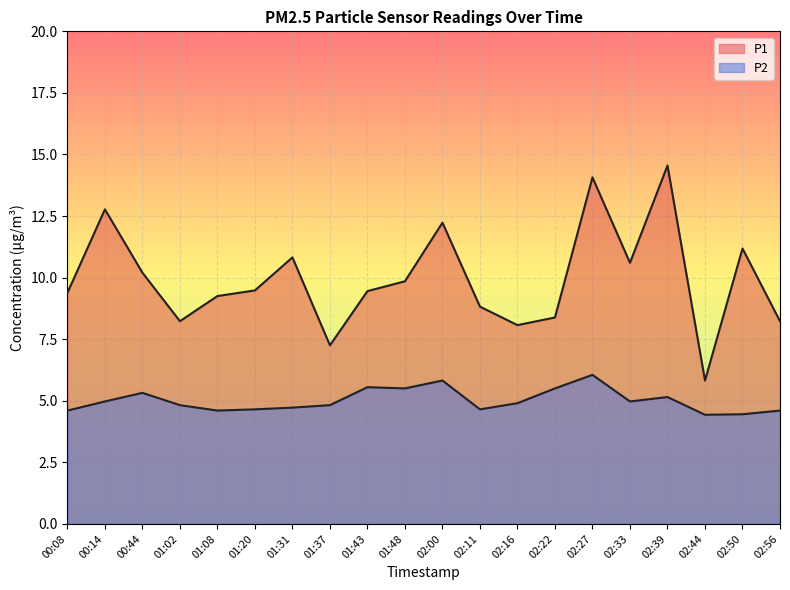

Reading left to right, what are all the values shown in this chart?

P1: 00:08=9.4	00:14=12.8	00:44=10.2	01:02=8.2	01:08=9.2	01:20=9.5	01:31=10.8	01:37=7.2	01:43=9.4	01:48=9.8	02:00=12.2	02:11=8.8	02:16=8.1	02:22=8.4	02:27=14.1	02:33=10.6	02:39=14.6	02:44=5.8	02:50=11.2	02:56=8.2
P2: 00:08=4.6	00:14=5.0	00:44=5.3	01:02=4.8	01:08=4.6	01:20=4.7	01:31=4.7	01:37=4.8	01:43=5.5	01:48=5.5	02:00=5.8	02:11=4.7	02:16=4.9	02:22=5.5	02:27=6.0	02:33=5.0	02:39=5.2	02:44=4.4	02:50=4.5	02:56=4.6